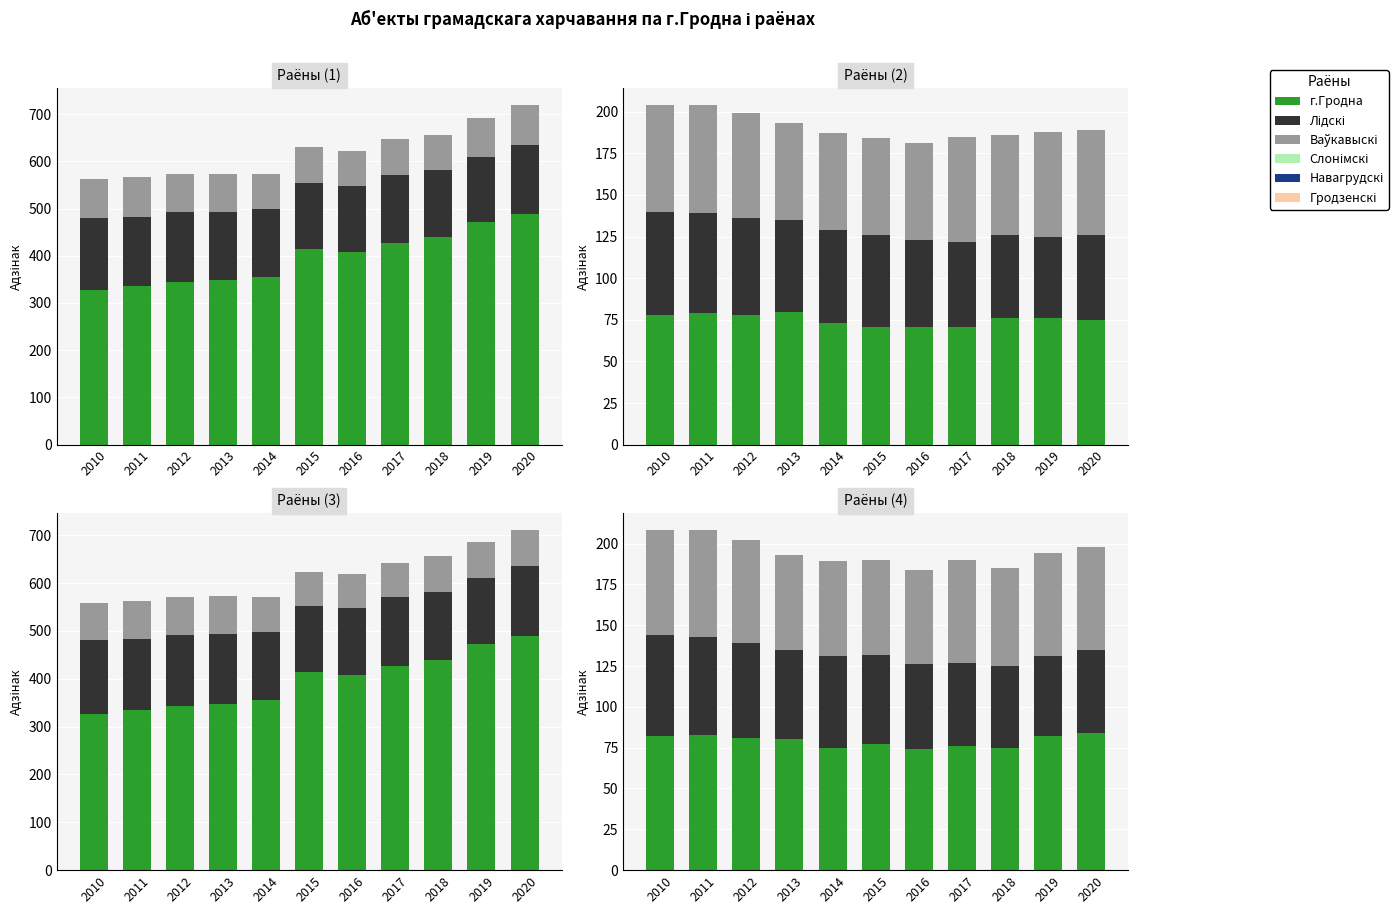

Which has a higher value, 2017 or 2019?

2019